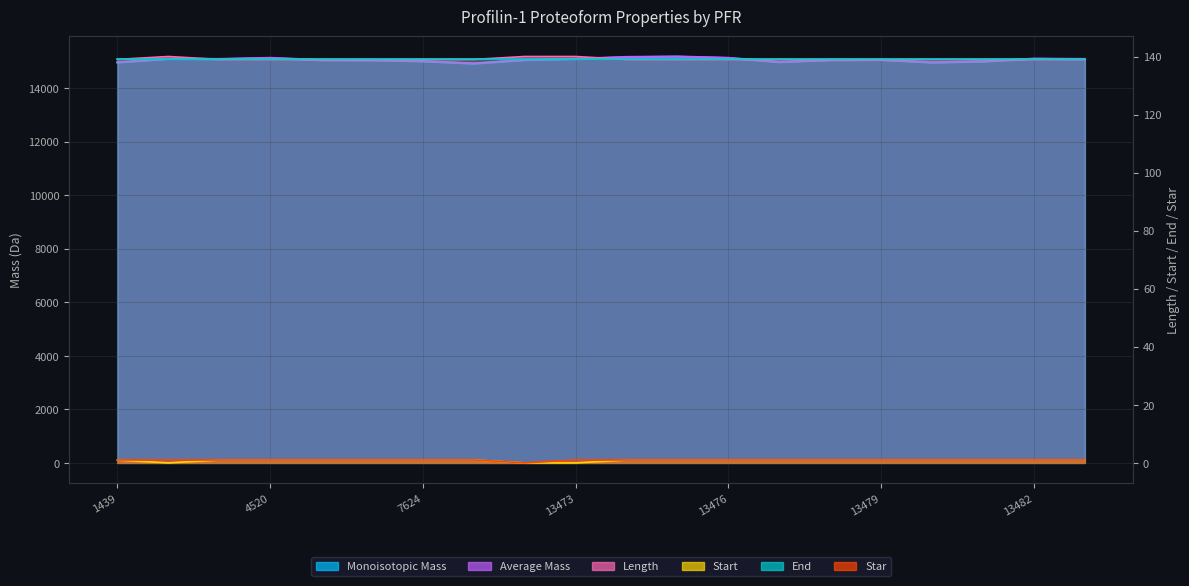

What is the maximum value for Star?

1.0